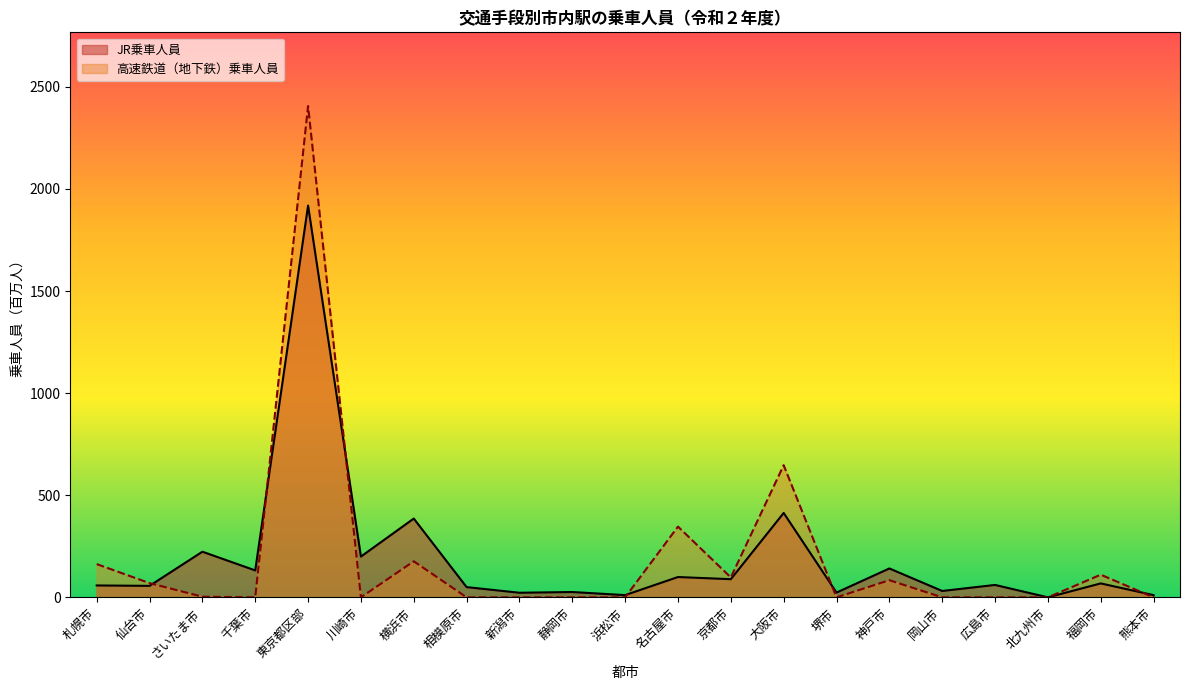

At 川崎市, list the series in order from largest to smallest.

JR乗車人員, 高速鉄道（地下鉄）乗車人員